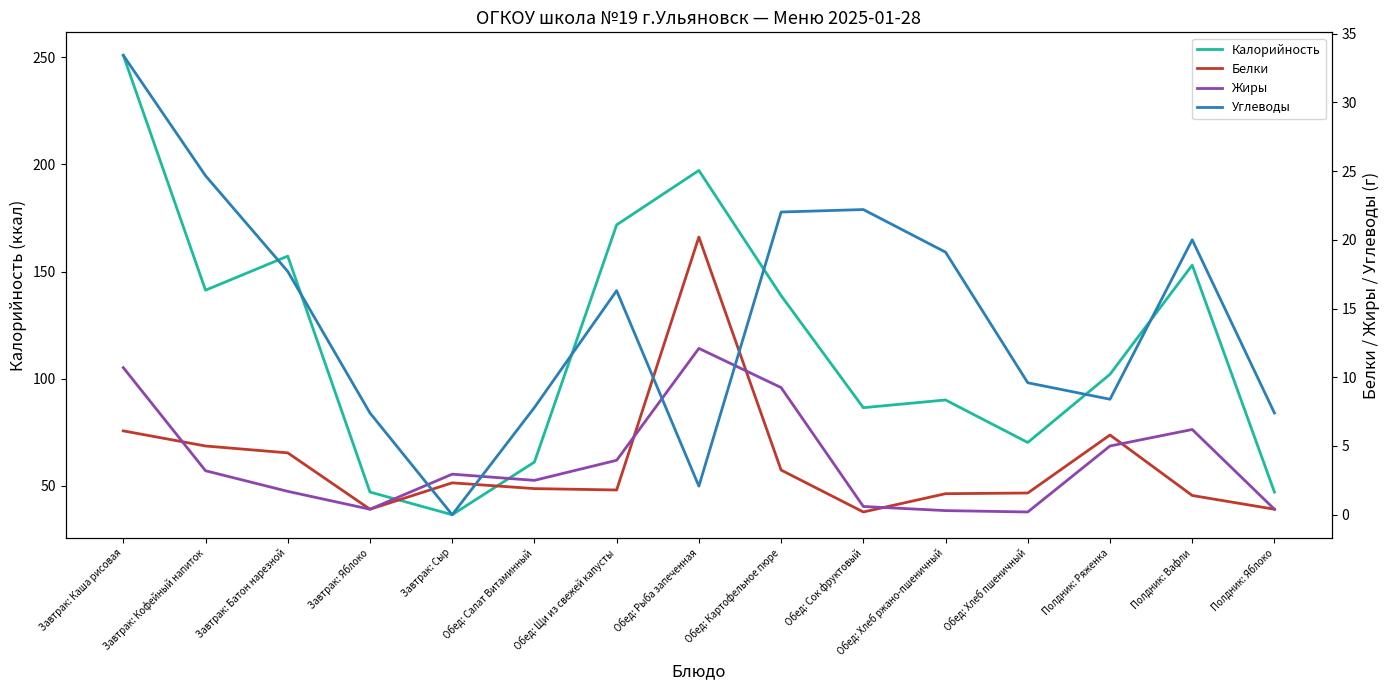

What is the greatest value displayed?

251.0